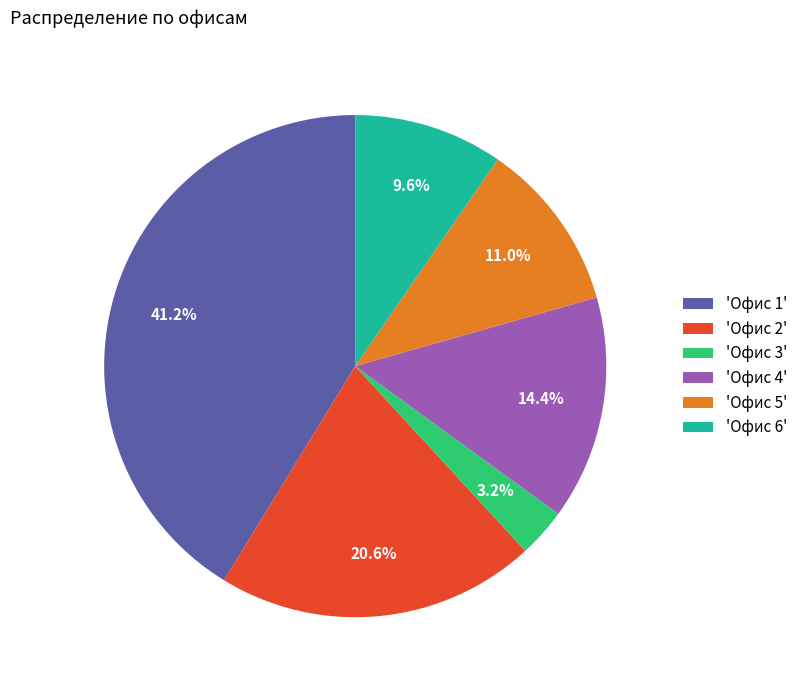

Is there any slice that represents more than half of the pie?

No